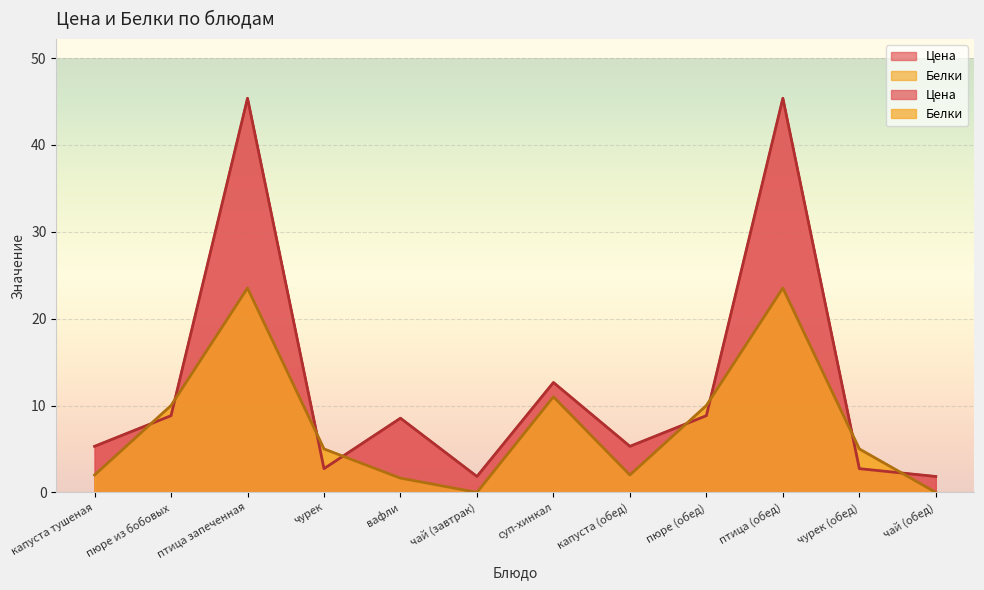

What is the spread (max minus min) of values at суп-хинкал?

1.7